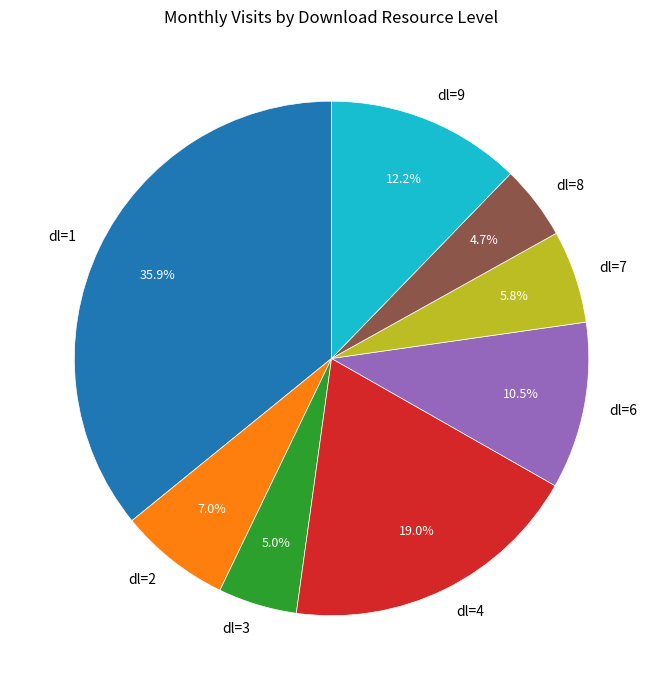

What is the largest slice in the pie chart?

dl=1